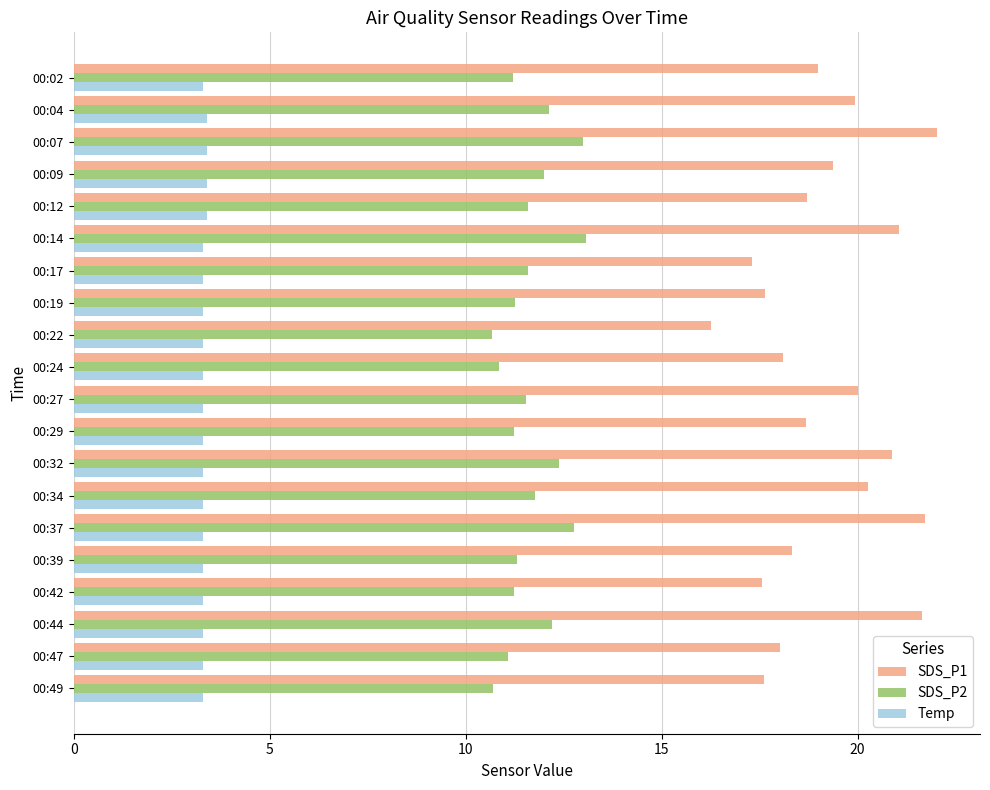

Which series has the largest range (max minus min)?

SDS_P1